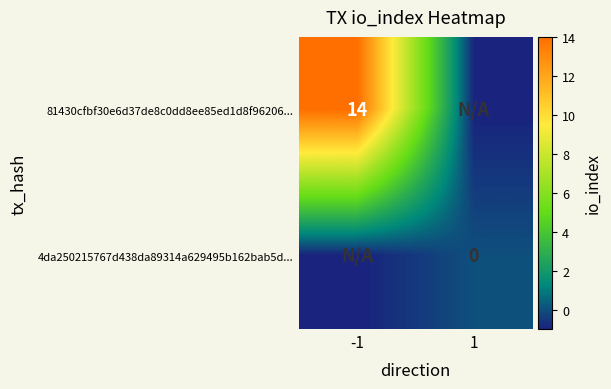

Is the value of 4da250215767d438da89314a629495b162bab5d... at 1 greater than the value of 81430cfbf30e6d37de8c0dd8ee85ed1d8f96206... at -1?

No